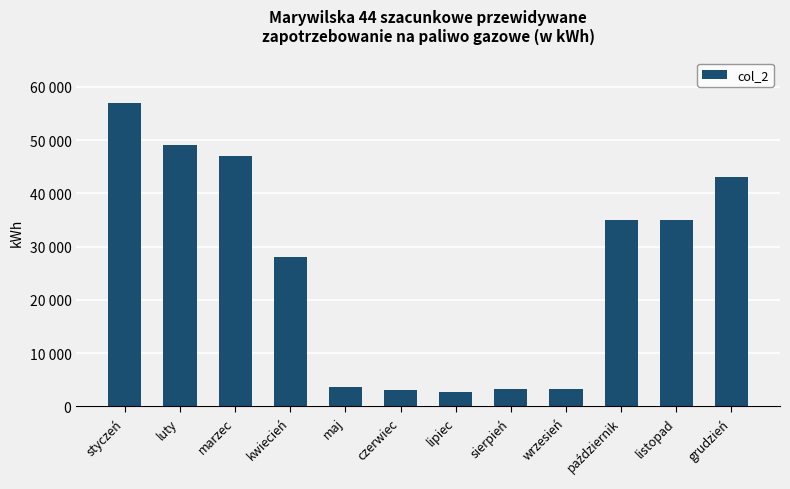

What is the value of the 9th bar from the left?

3300